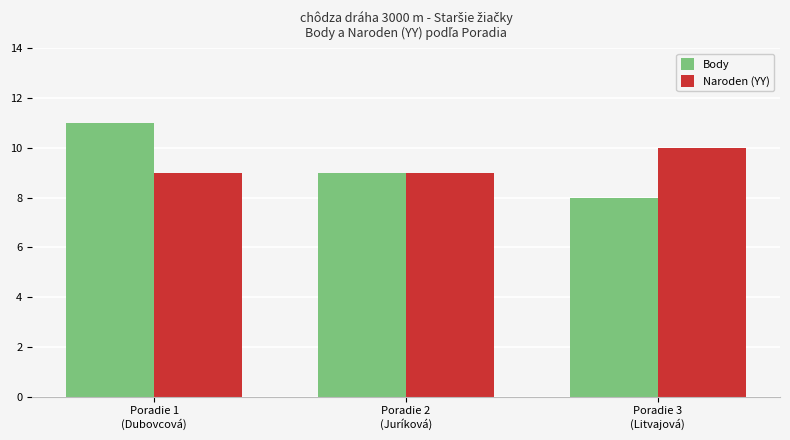

Reading right to left, transcribe all the data shown in this chart.

Body: 8	9	11
Naroden (YY): 10	9	9